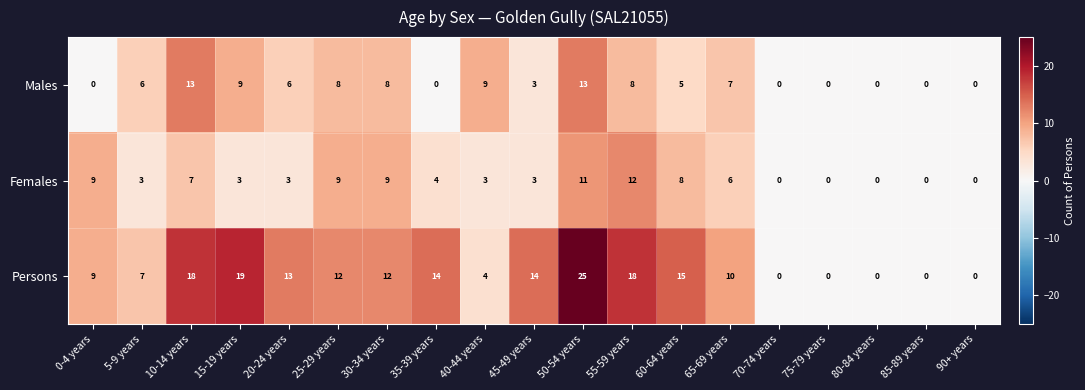

How many distinct data groups are displayed?

3